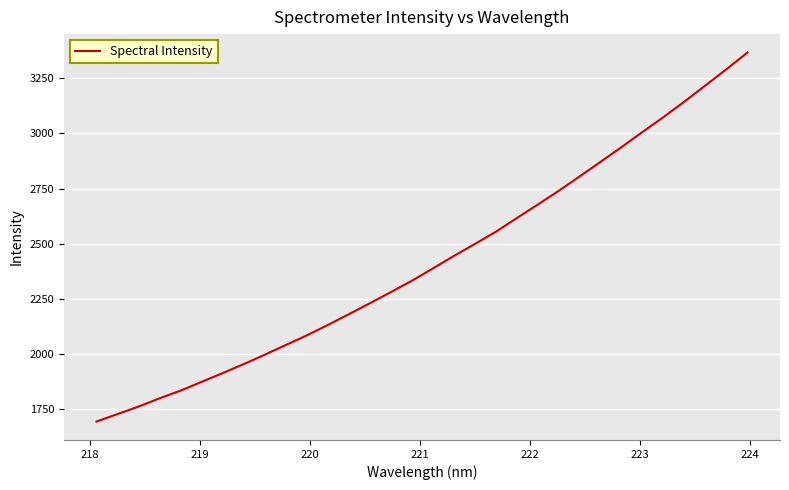

What is the smallest value displayed?

1693.7